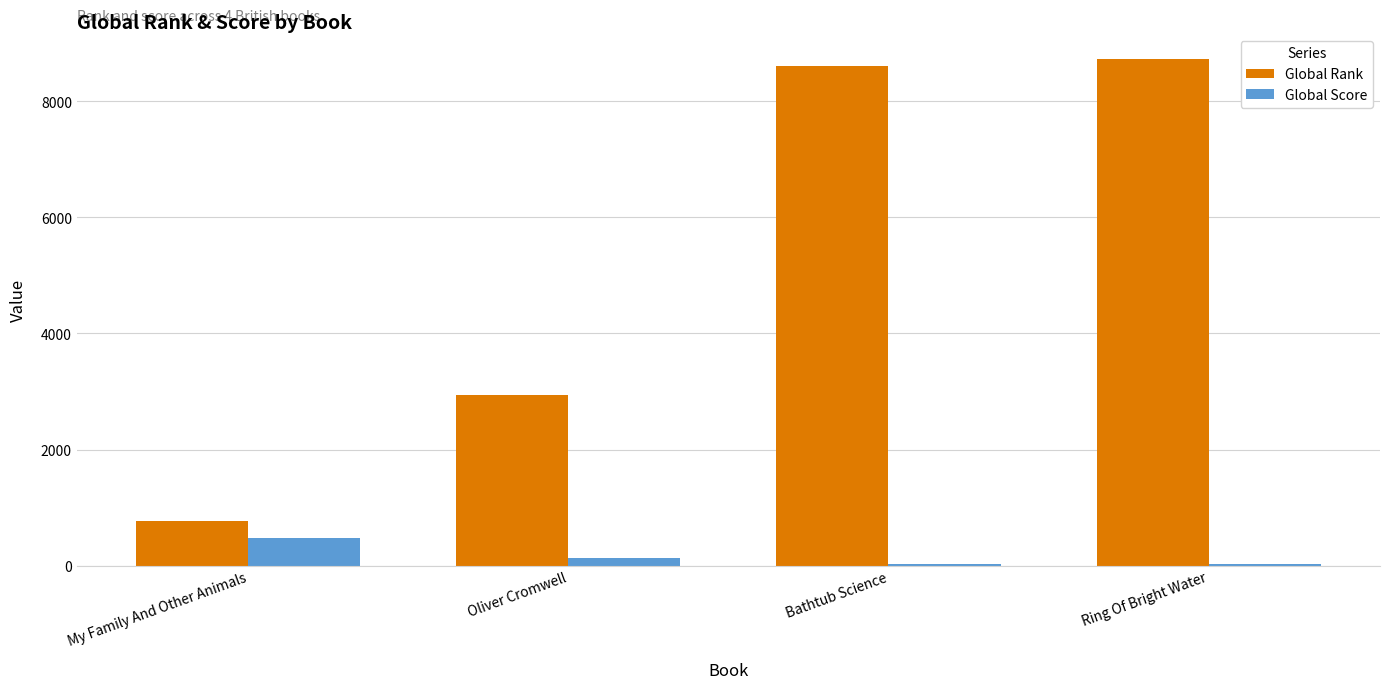

Between My Family And Other Animals and Bathtub Science, which series saw the biggest shift?

Global Rank